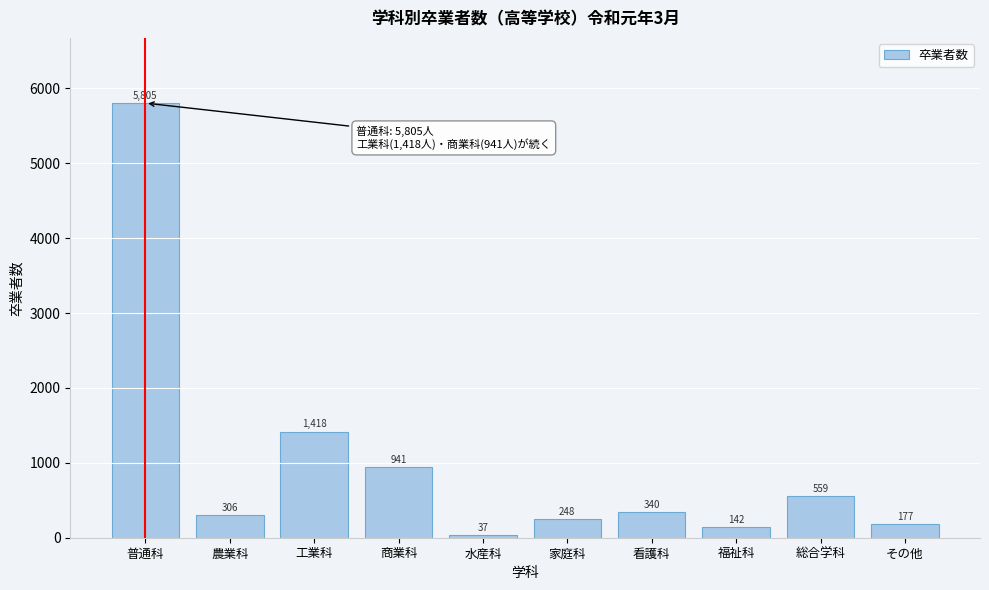

Reading left to right, extract all data points from this chart.

普通科=5805	農業科=306	工業科=1418	商業科=941	水産科=37	家庭科=248	看護科=340	福祉科=142	総合学科=559	その他=177